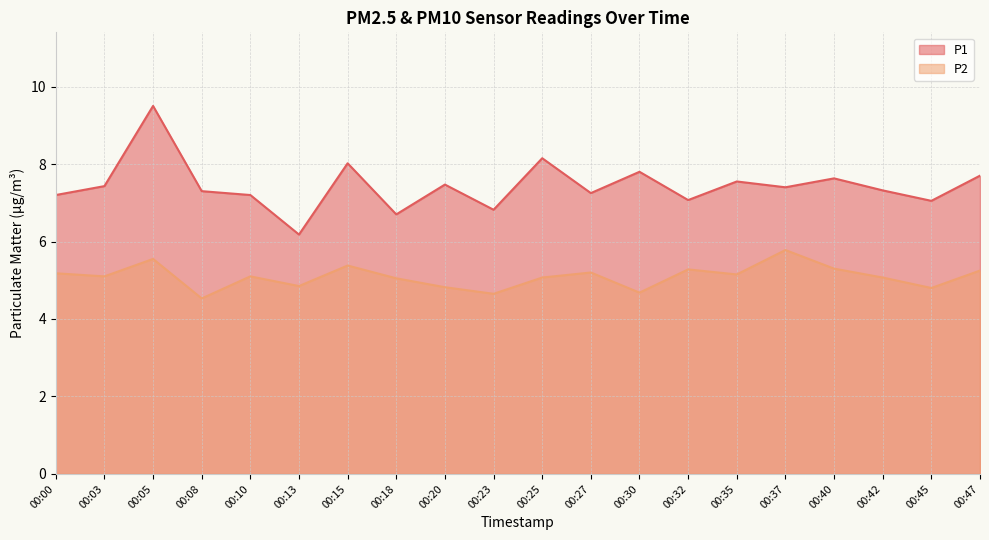

True or false: P2 and P1 cross at least once.

False